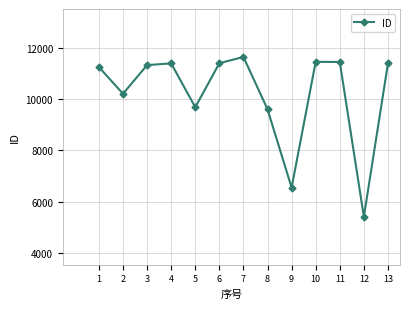

What is the difference between the values at 5 and 12?

4272